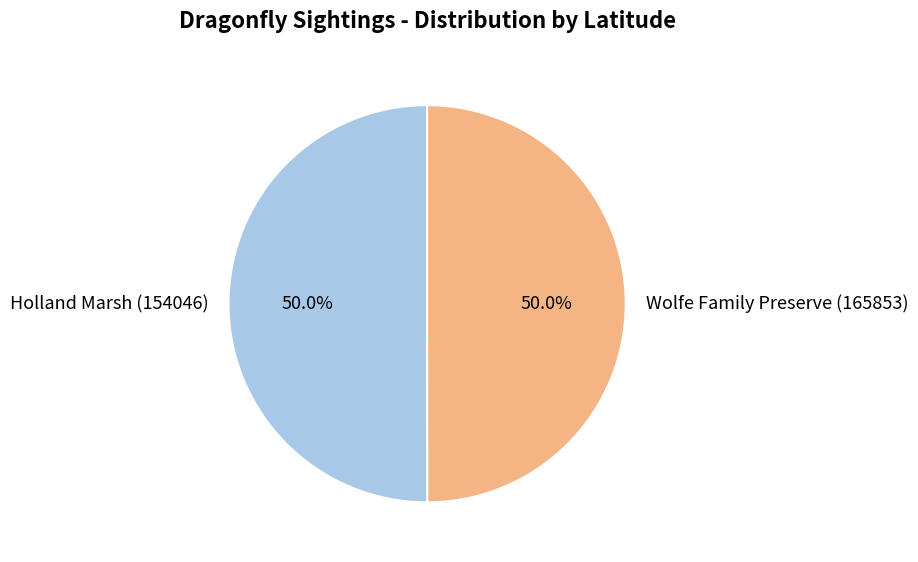

To the nearest percent, what portion does Wolfe Family Preserve (165853) represent?

50%